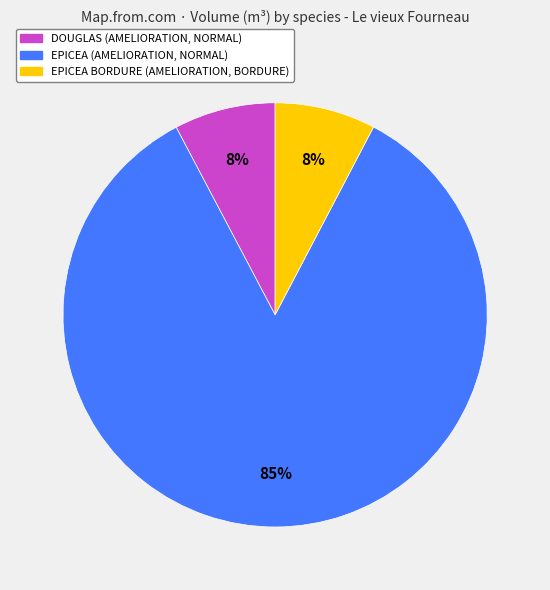

To the nearest percent, what is the average slice percentage?

33%